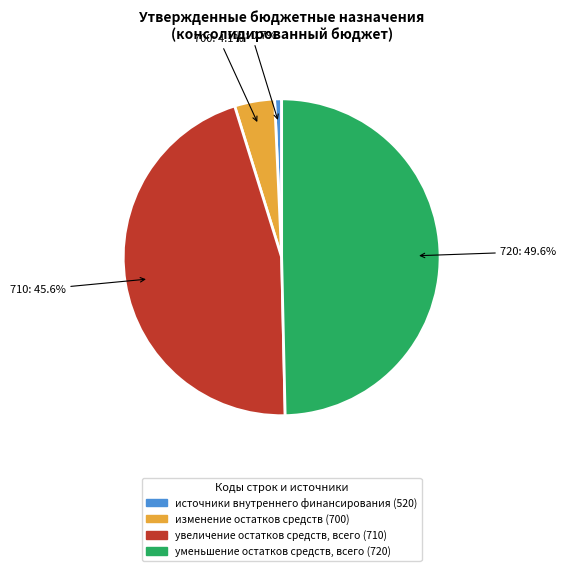

Do источники внутреннего финансирования (520) and изменение остатков средств (700) together represent more than half of the pie?

No